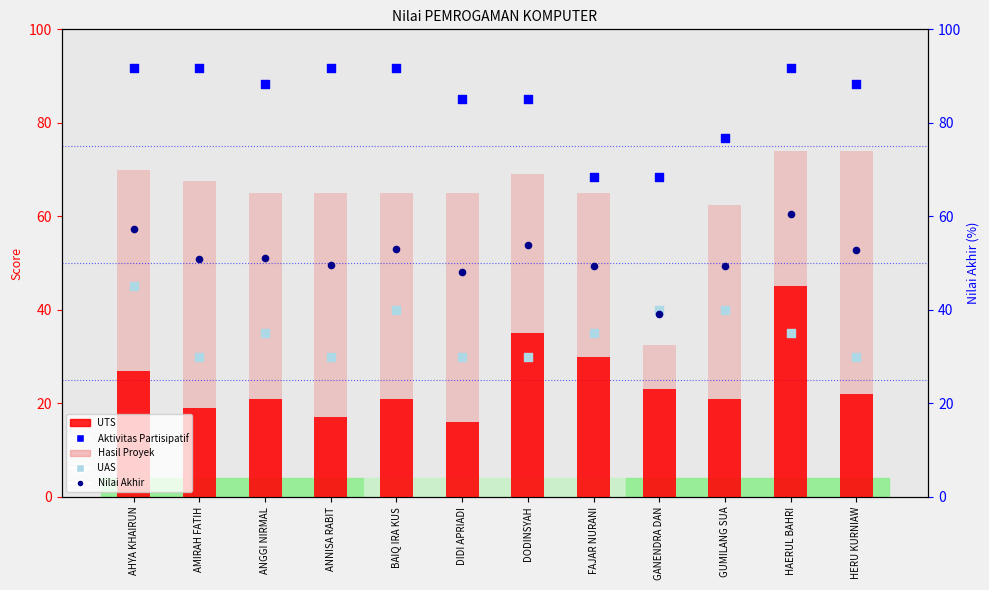

At how many categories does at least one series exceed 63?

12